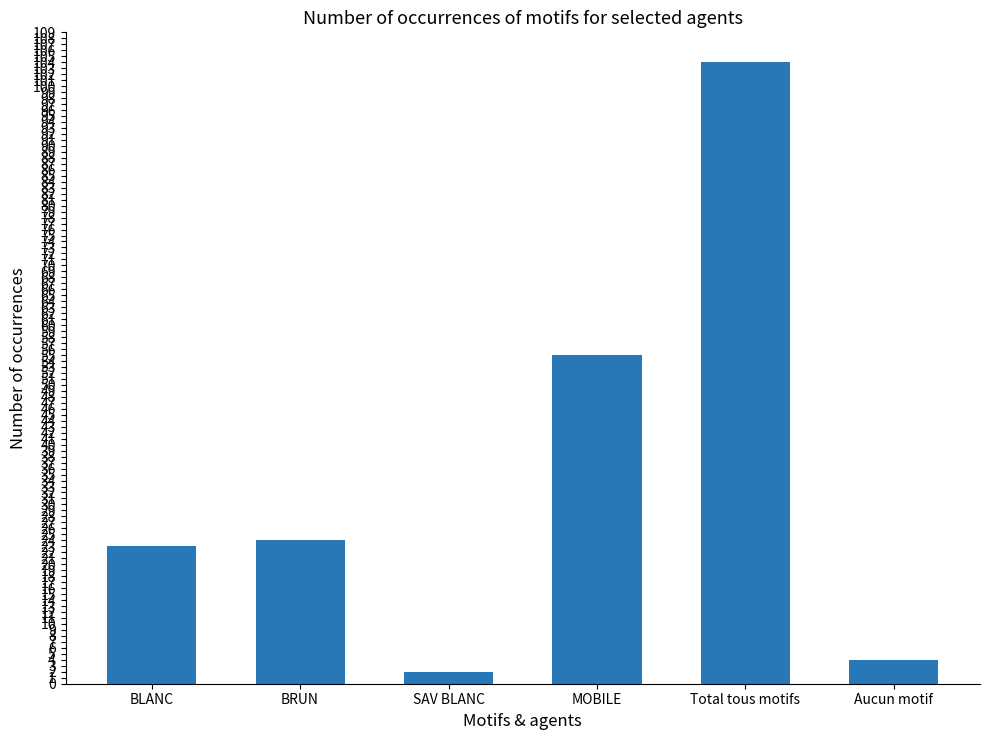

How many bars are there in total?

6